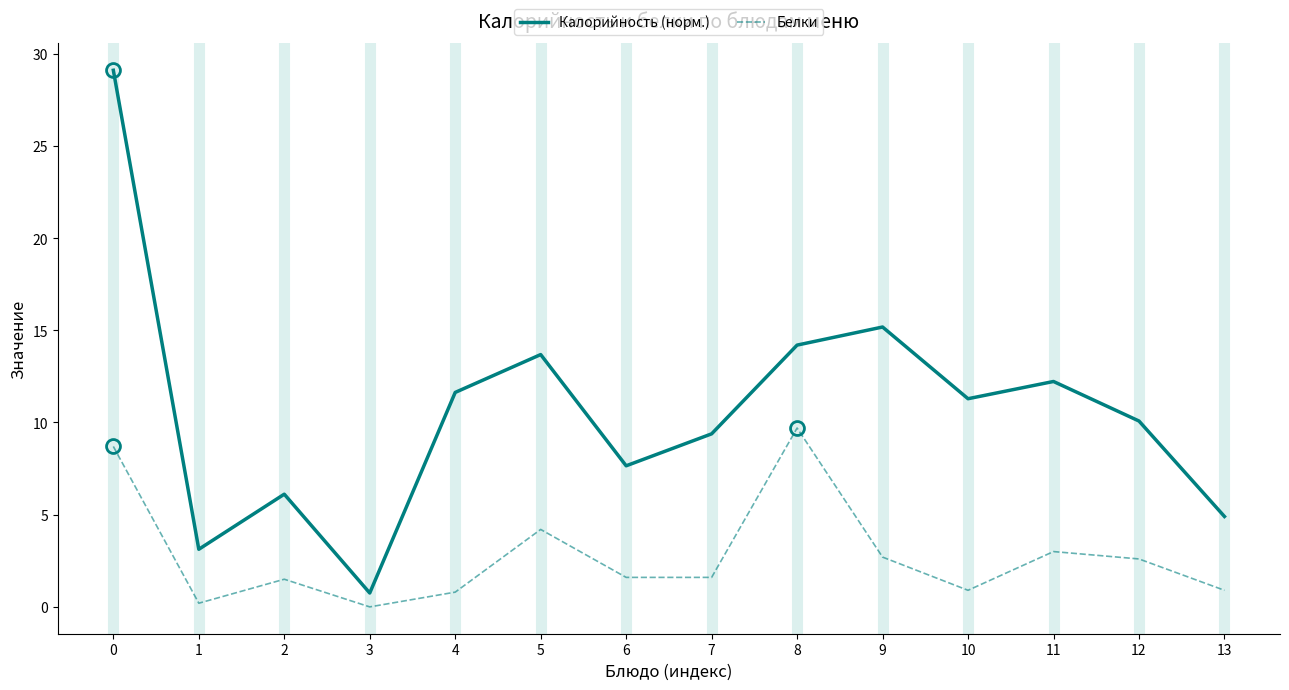

The Белки series shows 3.0 at 11. True or false?

True